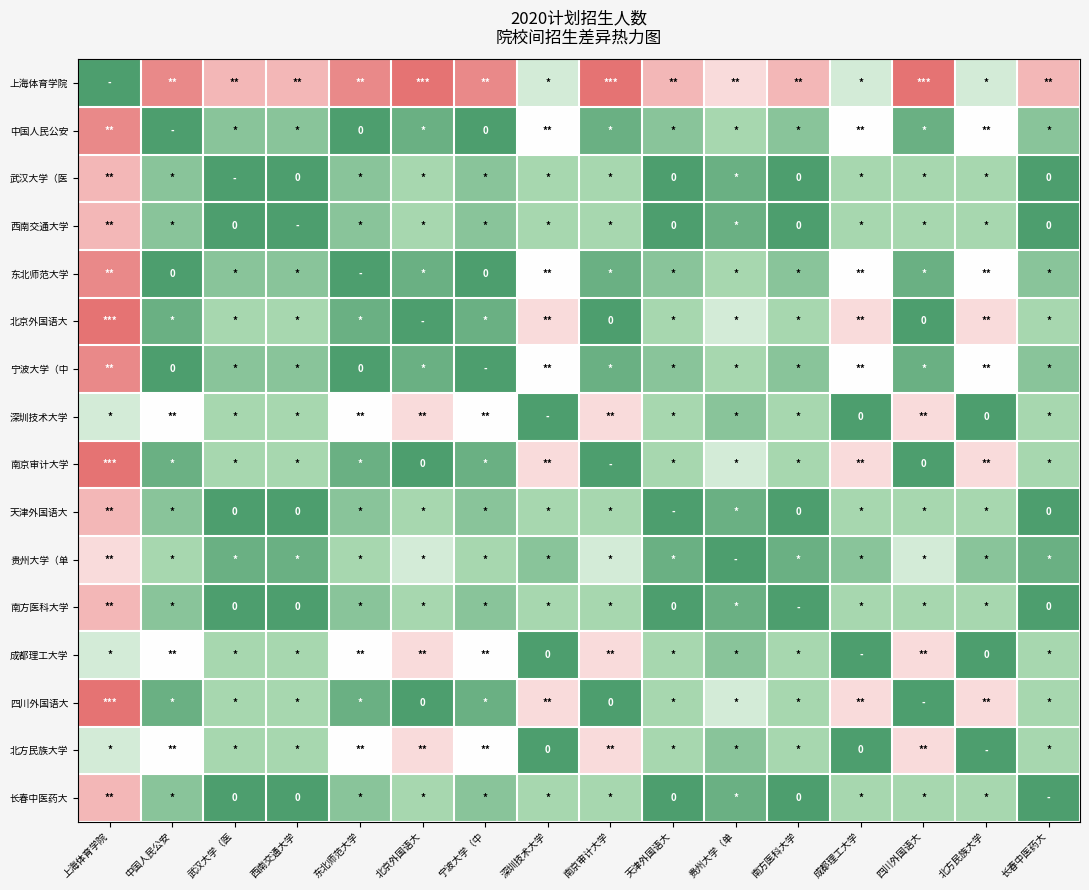

What is the difference between the highest and lowest values at 北京外国语大?

1.0